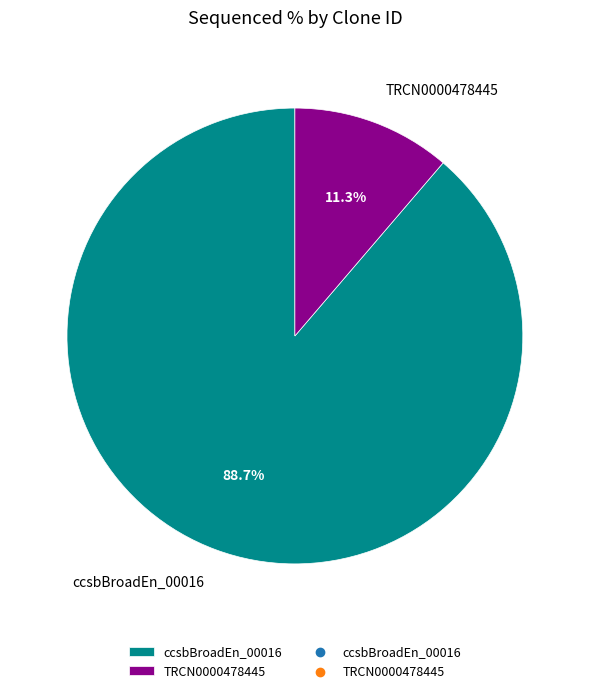

Does TRCN0000478445 account for over 50% of the chart?

No